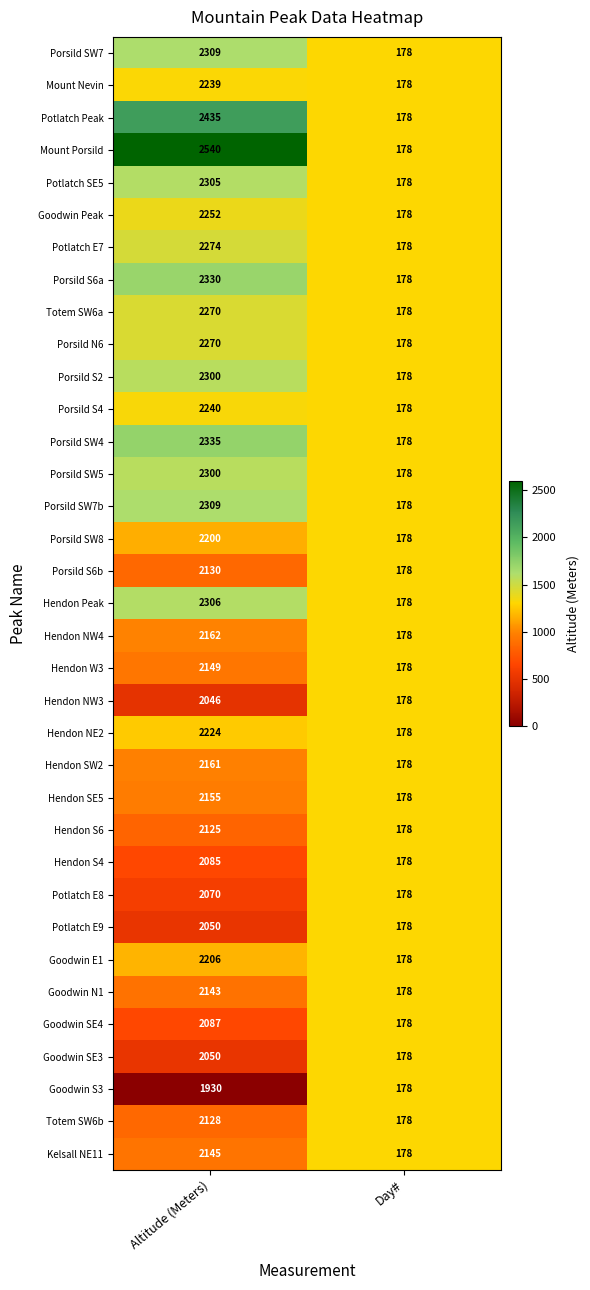

At which category is the sum across all series the highest?

Altitude (Meters)